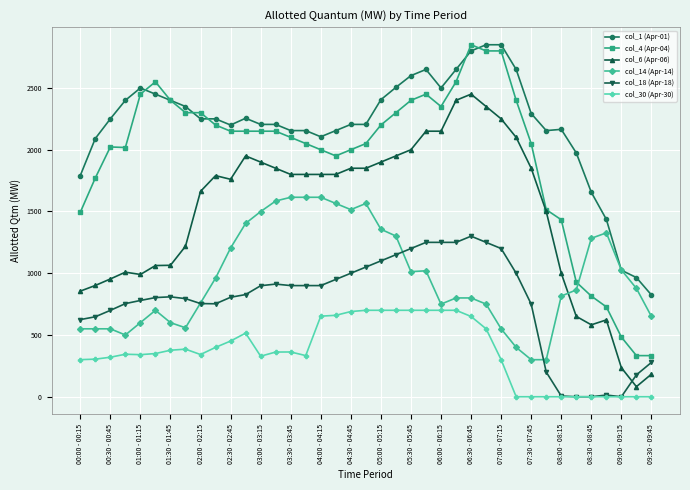

Which series has the largest total across all categories?

col_1 (Apr-01)